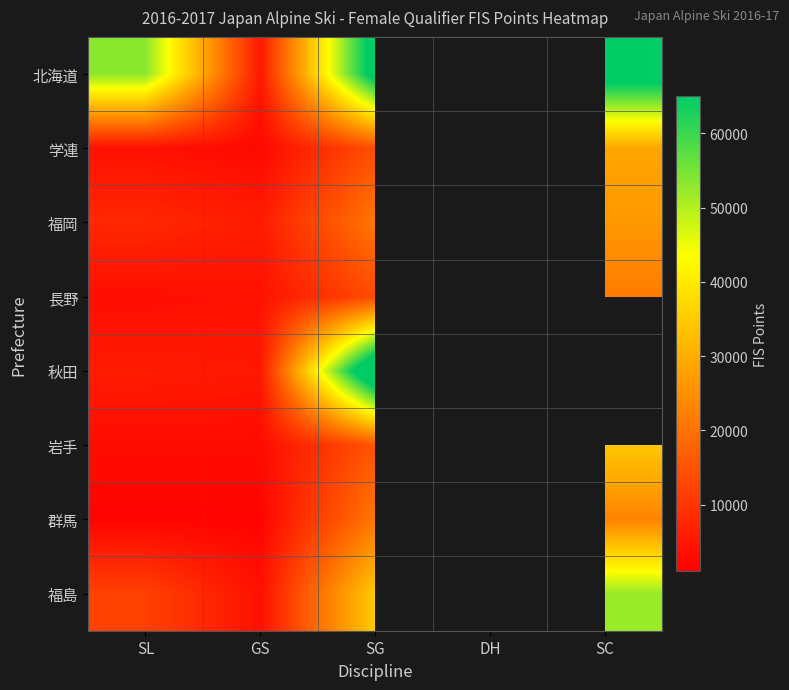

How many categories are shown in the chart?

5